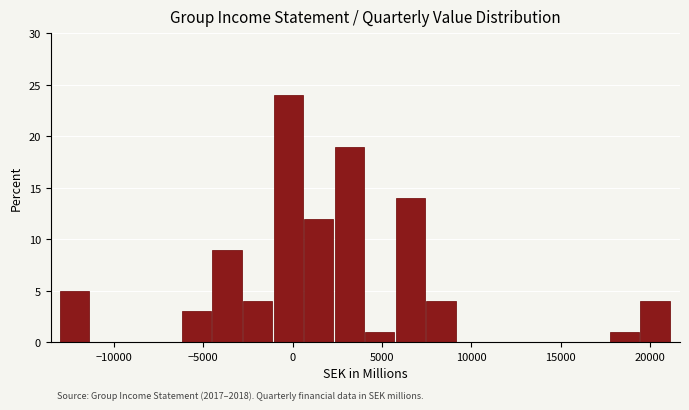

Around what value on the x-axis is the tallest bar? Give the approximate position of its centre, as read against the axis.

-500